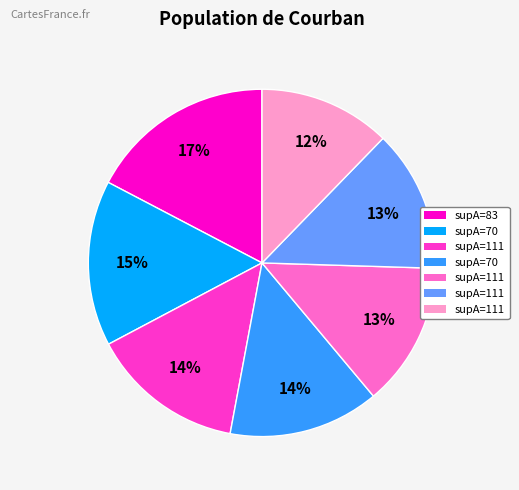

Does any single category account for the majority?

No